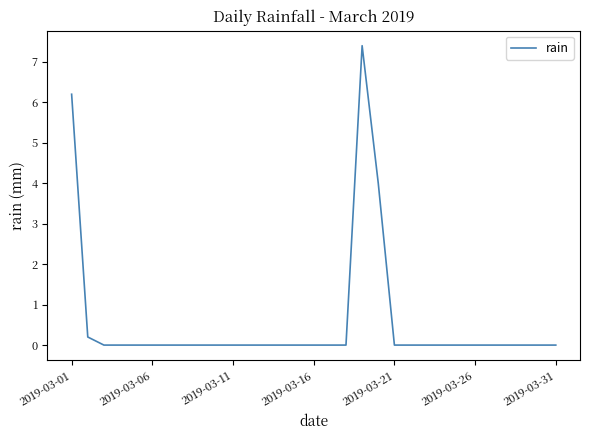

What is the greatest value displayed?

7.4